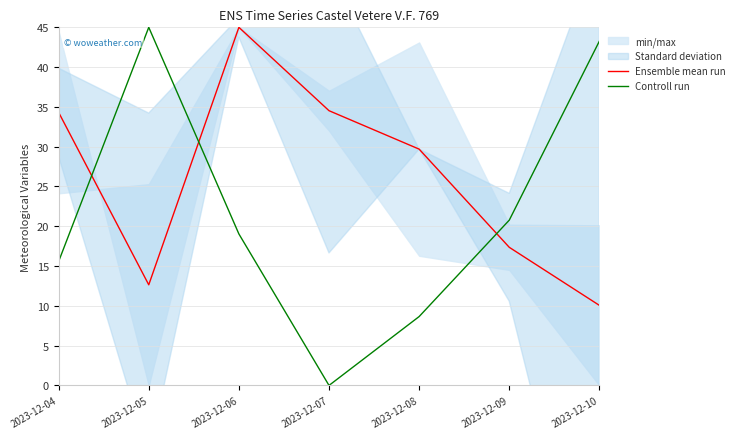

At which category does Ensemble mean run reach its first local valley?

2023-12-05